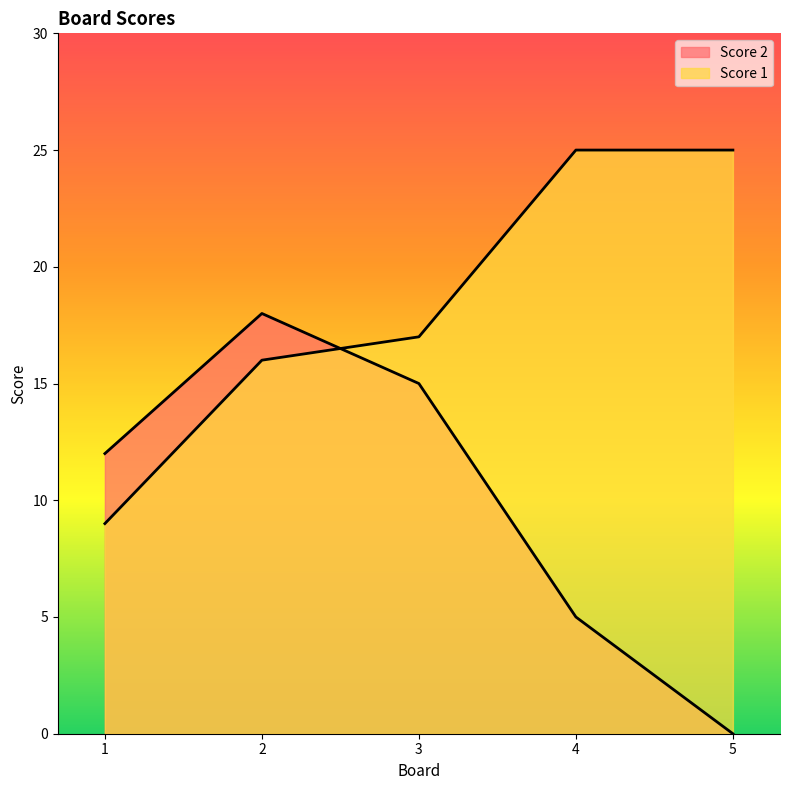

List the series in order of their overall mean, lowest first.

Score 2, Score 1